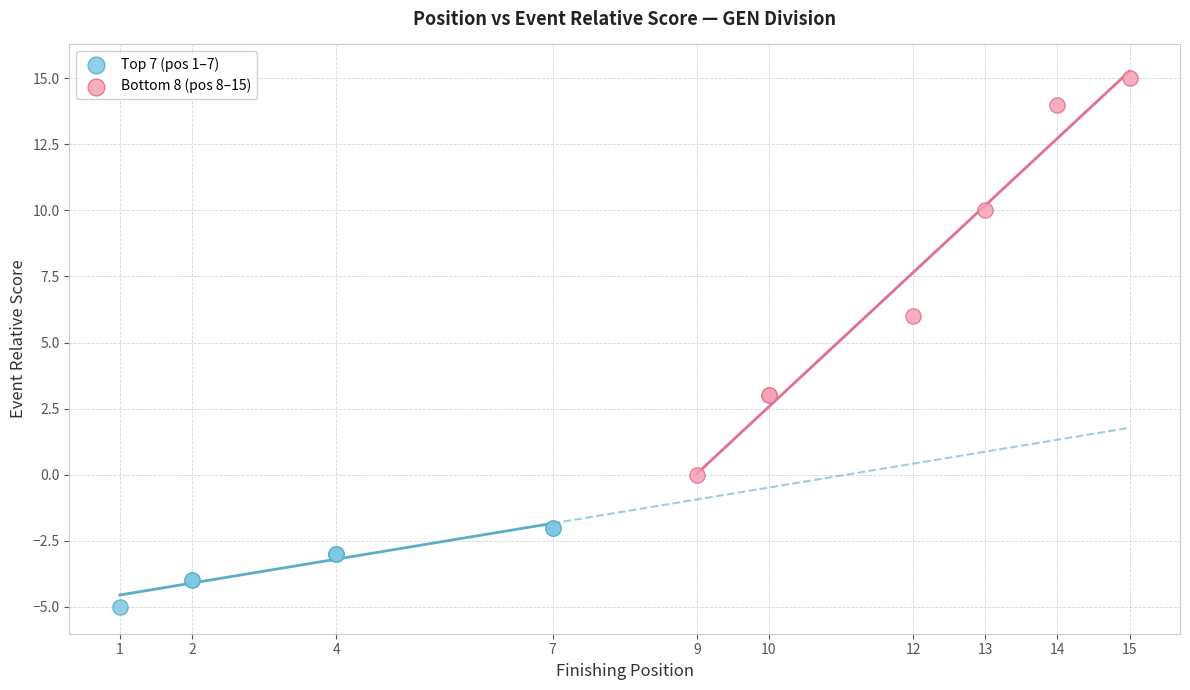

What are all the series names shown in the legend?

Top 7 (pos 1–7), Bottom 8 (pos 8–15)